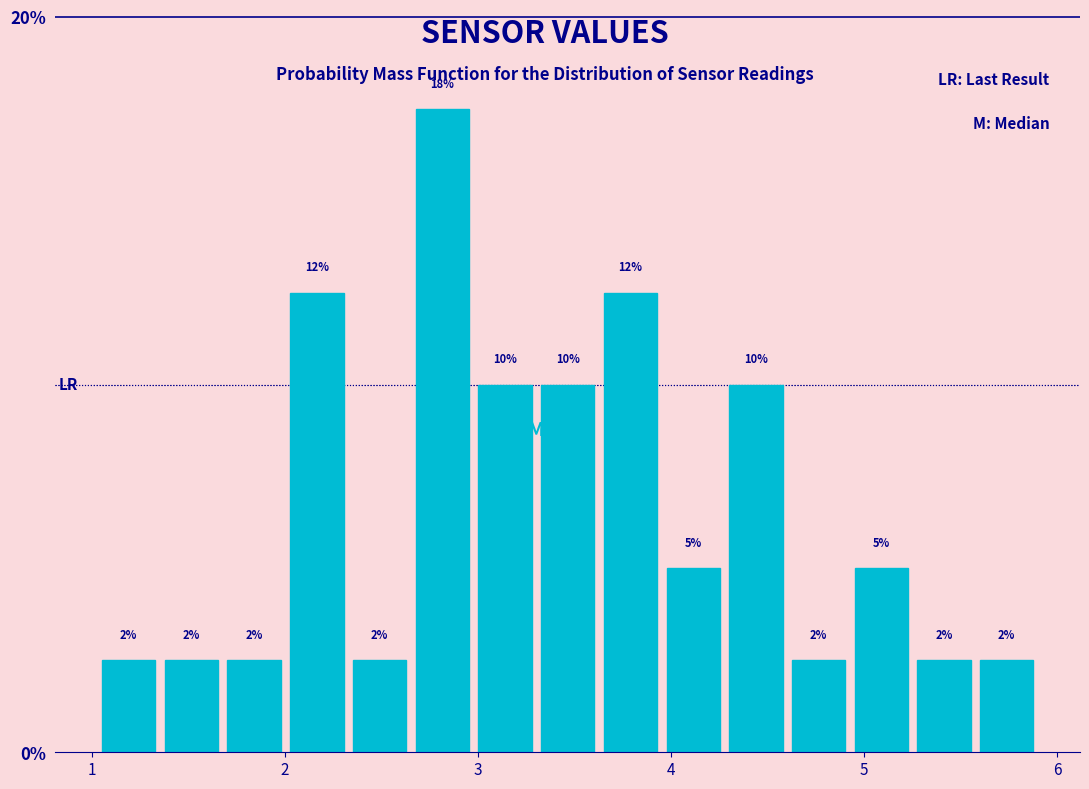

Read against the x-axis, roughly where is the centre of the tallest bar?

2.8